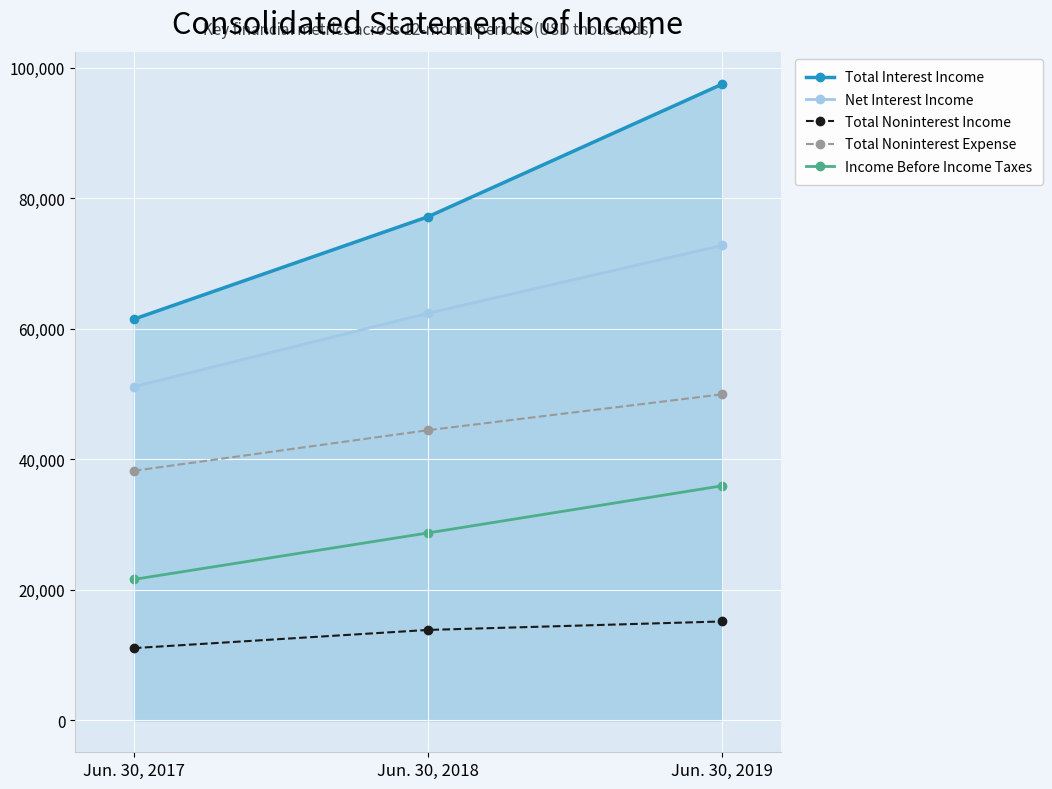

At which category is the sum across all series the highest?

Jun. 30, 2019